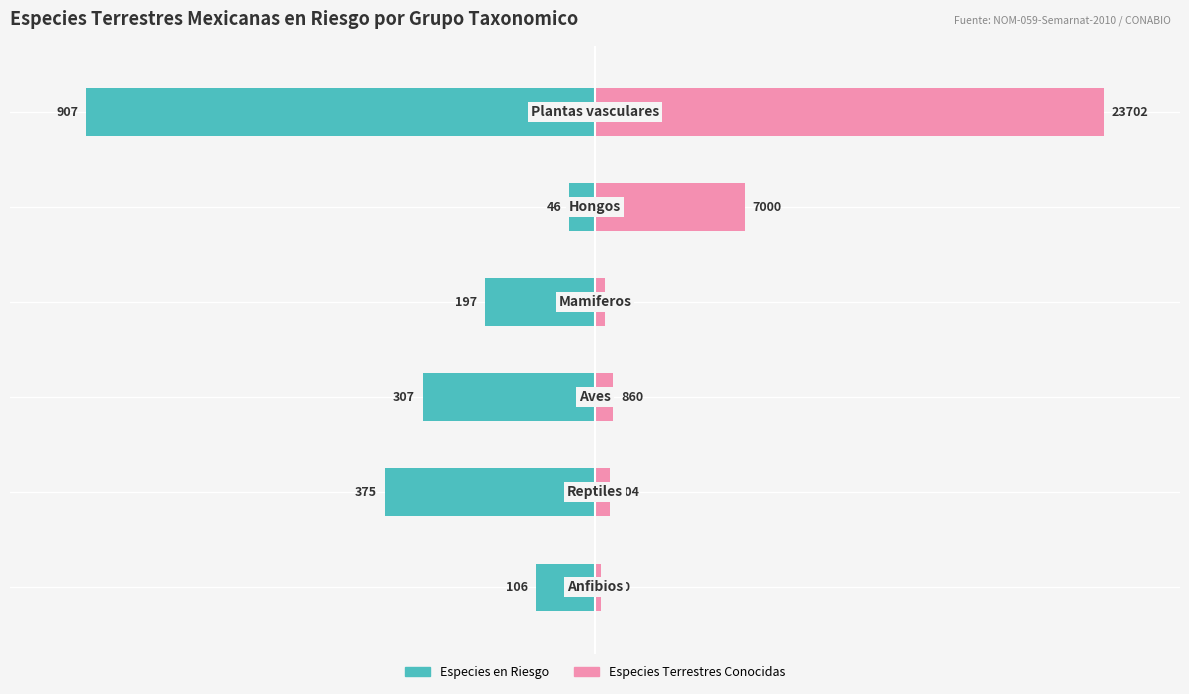

What are all the series names shown in the legend?

Especies en Riesgo, Especies Terrestres Conocidas